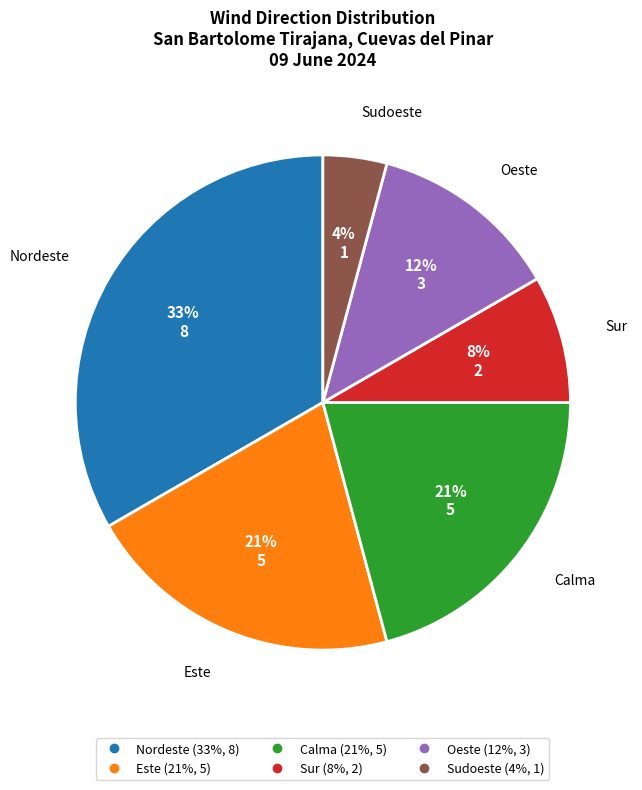

Which category has the smallest portion of the pie?

Sudoeste